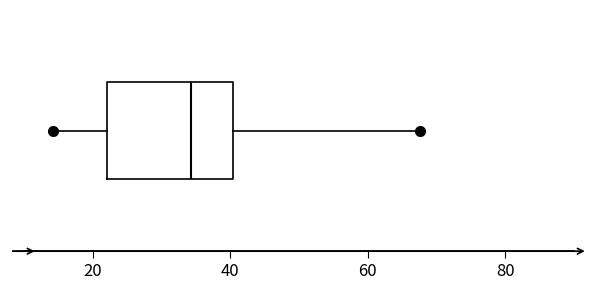

Where does the median line of the box sit on the x-axis? The values are not printed on the chart, so give them approximately, as read against the axis.

34